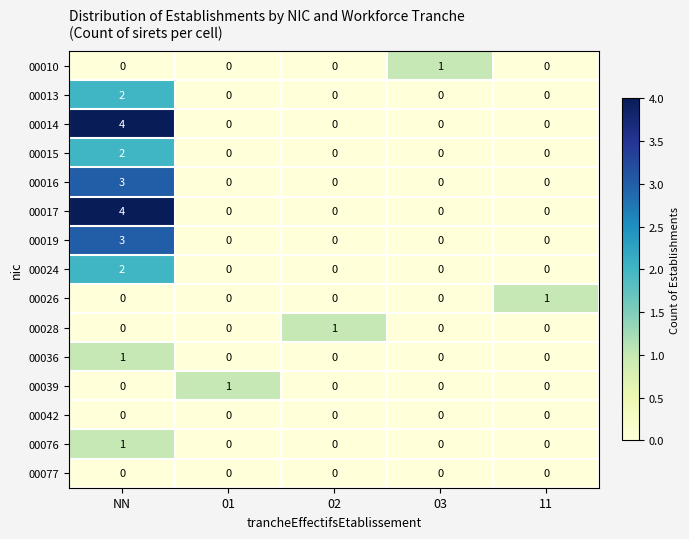

At which category is the sum across all series the highest?

NN